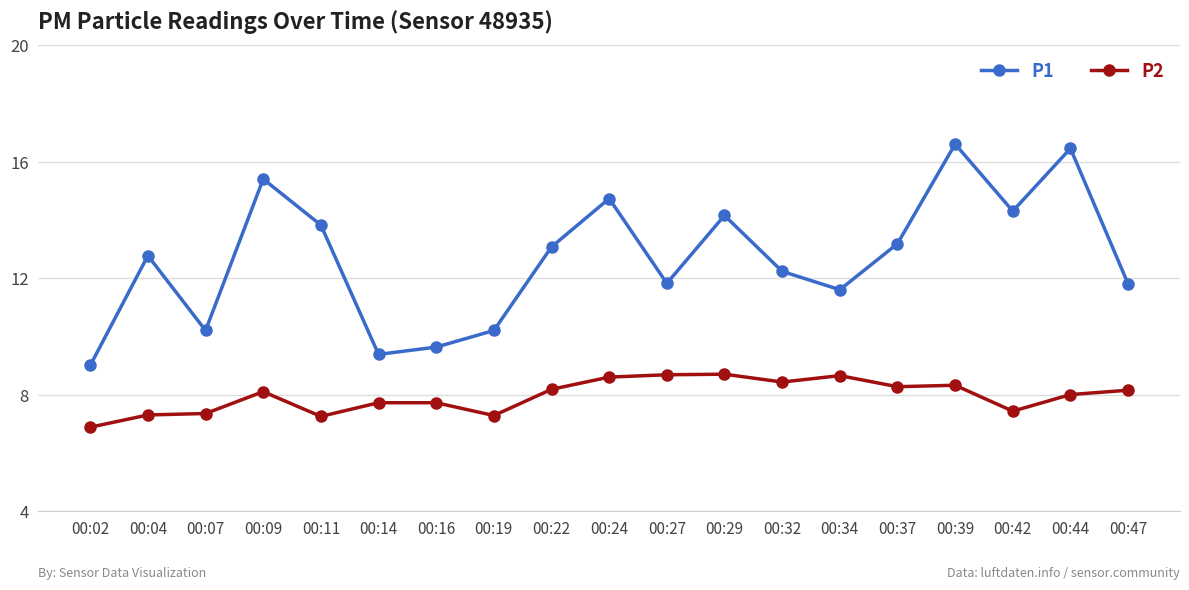

Rank the series at 00:29 from lowest to highest value.

P2, P1